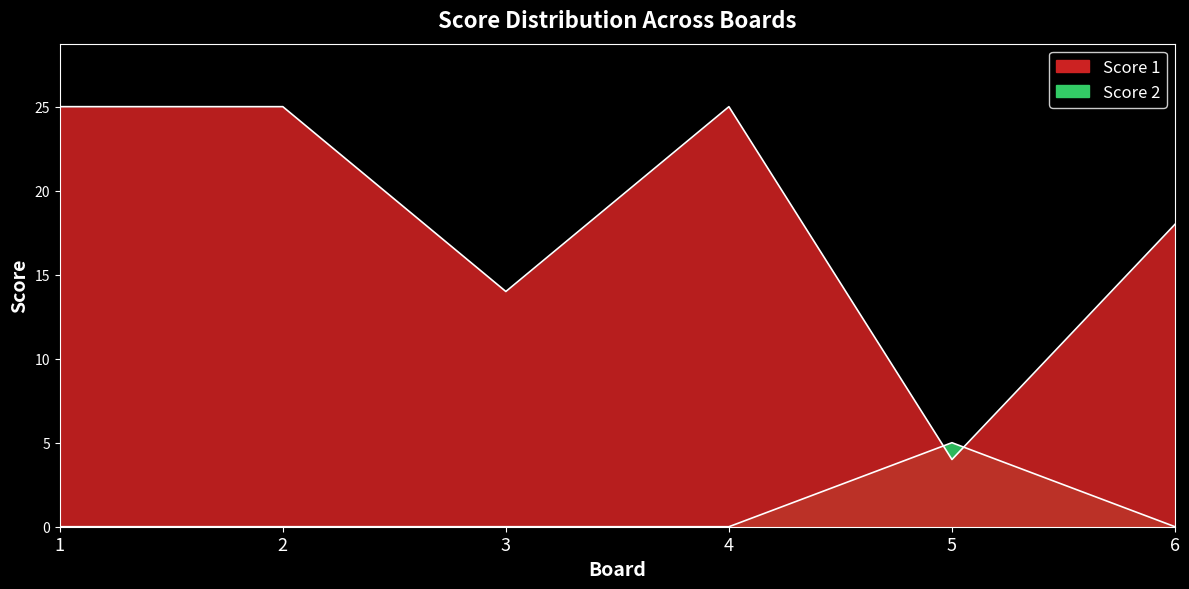

Which series changed the most between 3 and 6?

Score 1